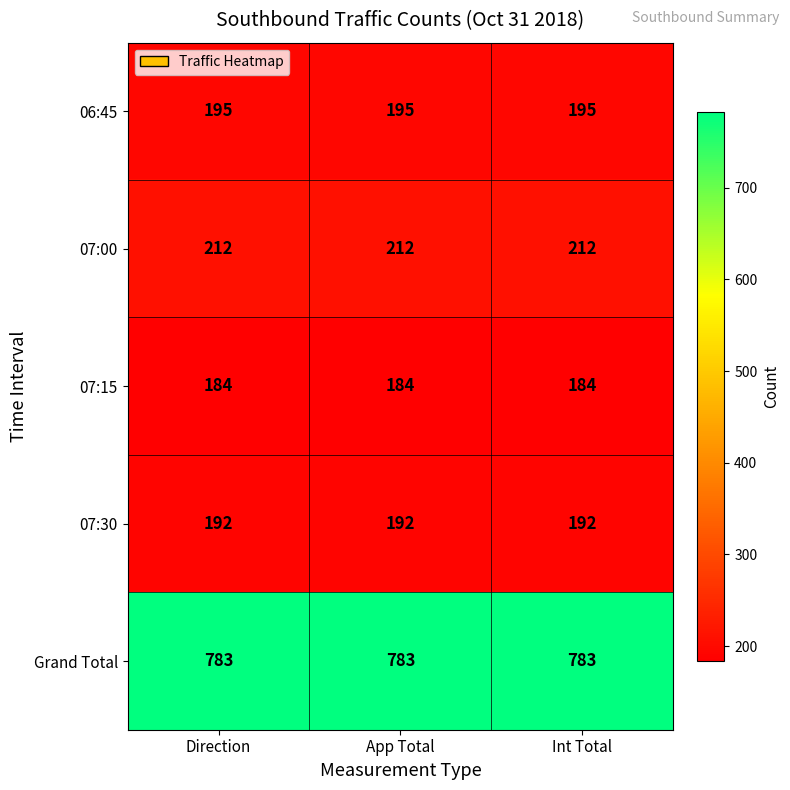

Is it true that 07:30 equals 192 at Direction?

True